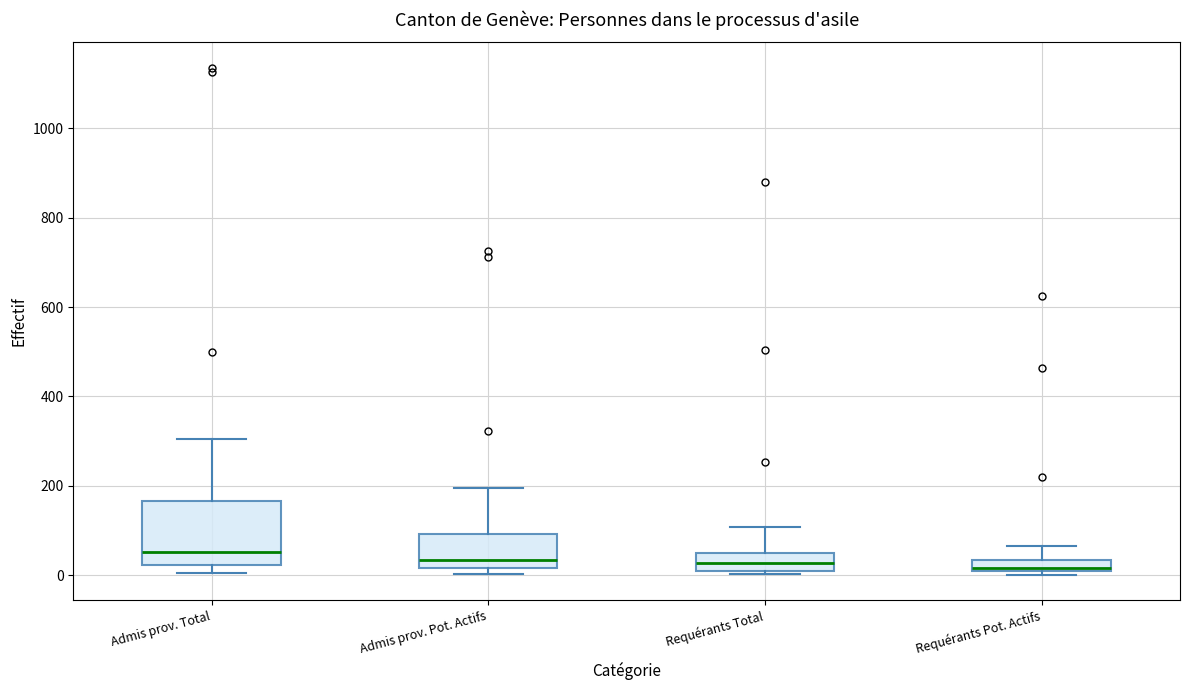

Where is the lower edge of the box for Admis prov. Total on the y-axis? The values are not printed on the chart, so give them approximately, as read against the axis.

20